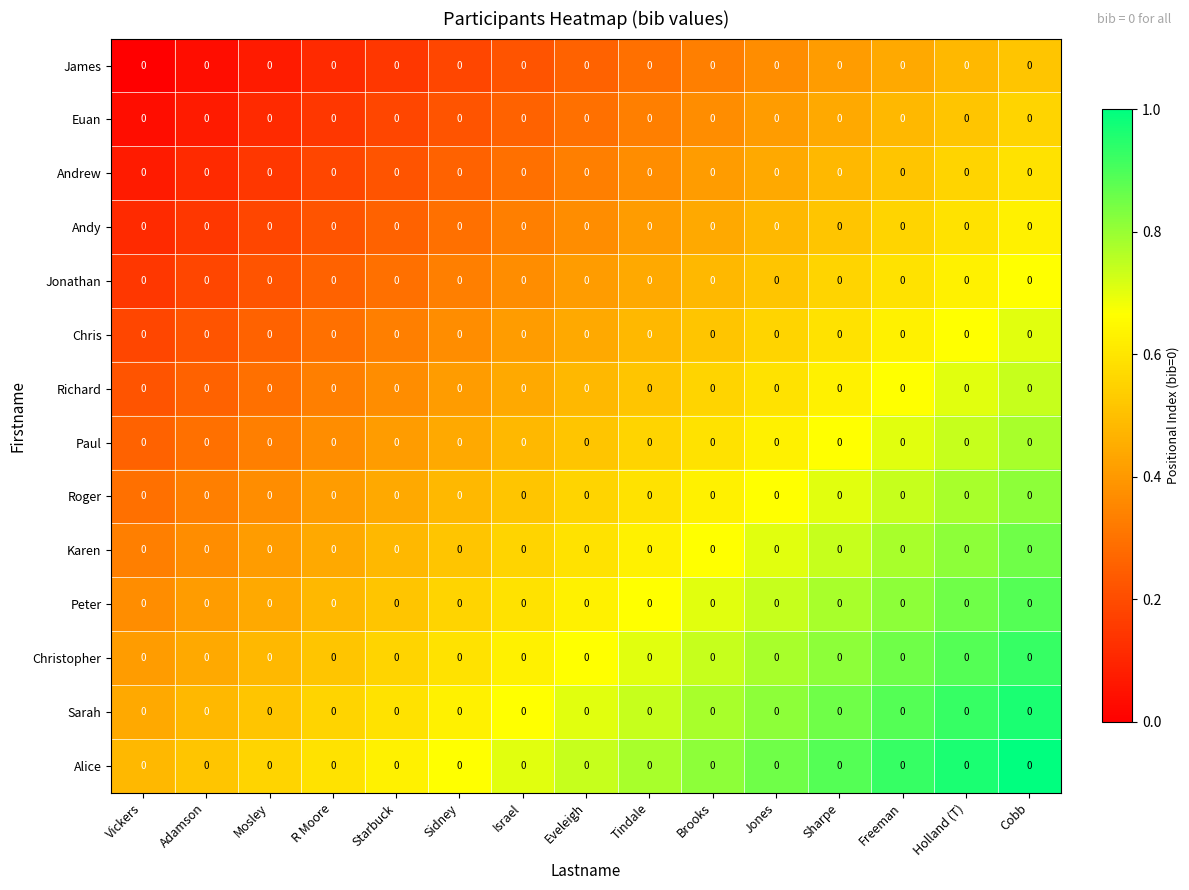

What is the total value across all series at Brooks?

8.0